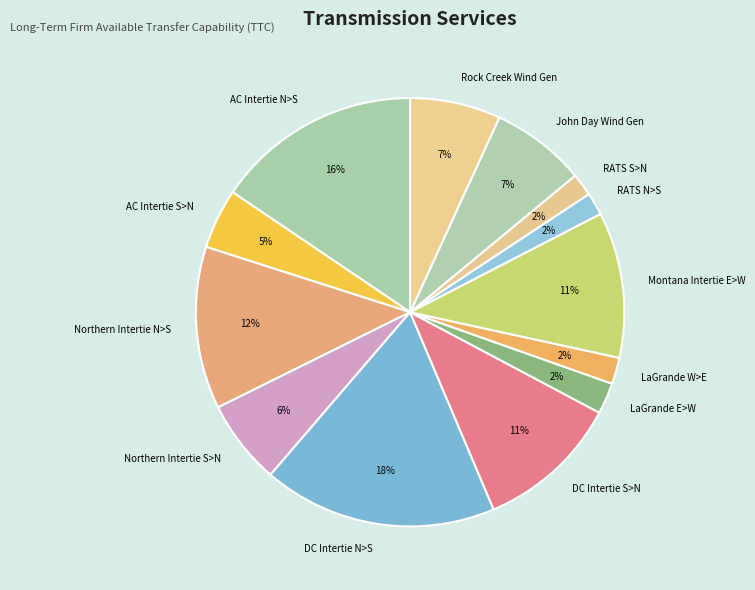

Is Rock Creek Wind Gen the majority of the pie?

No